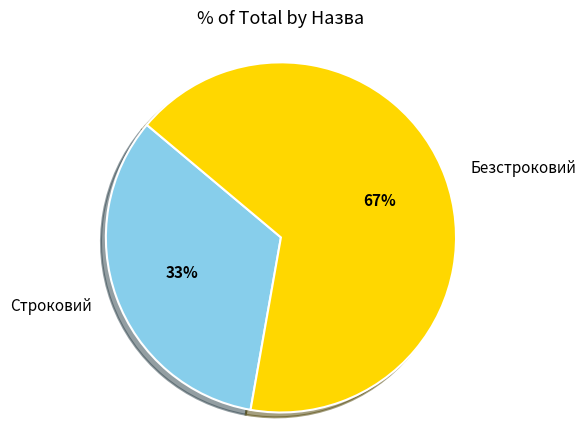

Rank the categories by value from lowest to highest.

Строковий, Безстроковий